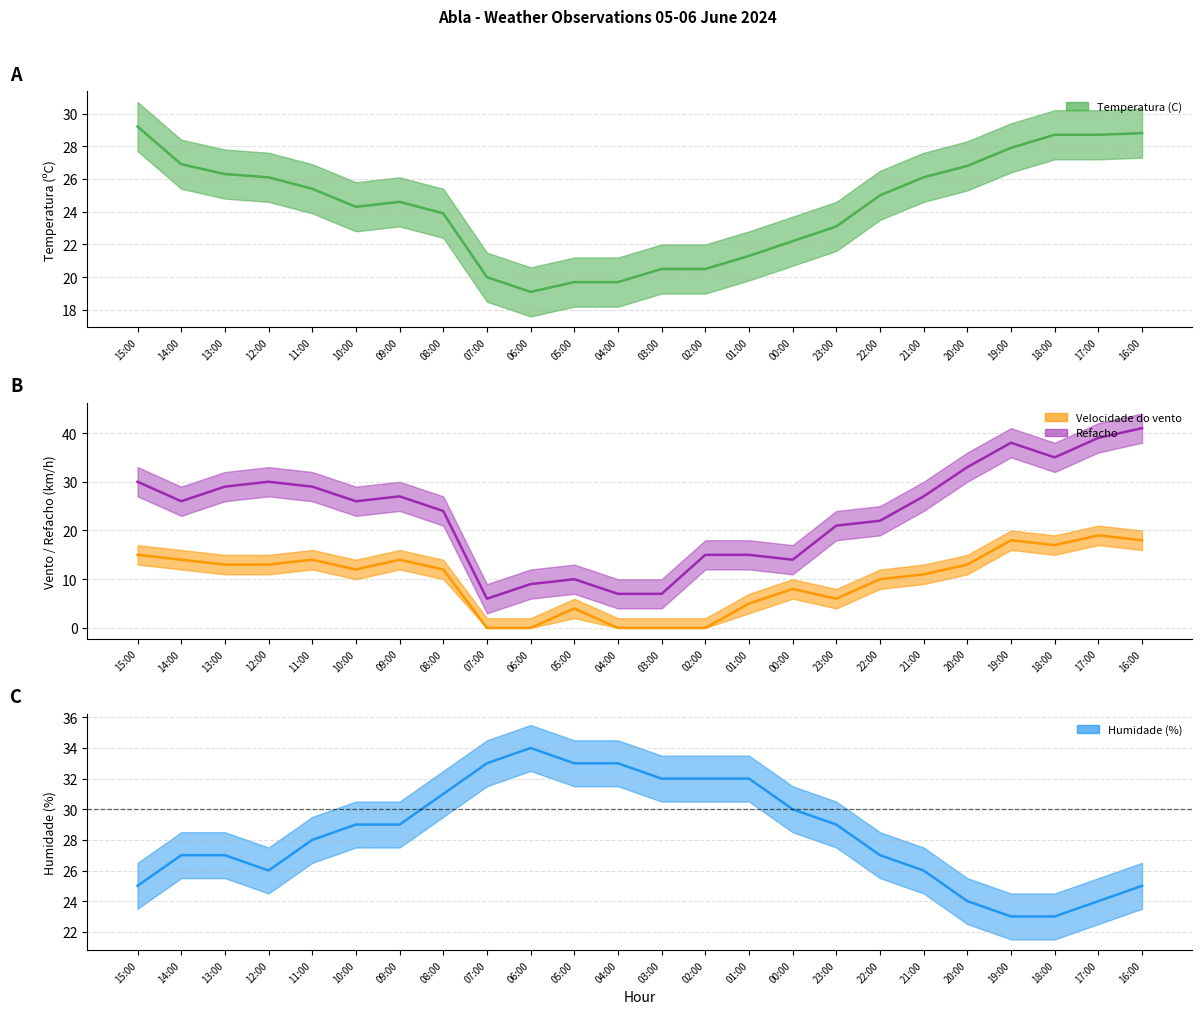

The value of Velocidade do vento (km/h) at 07:00 is -9.6. True or false?

False